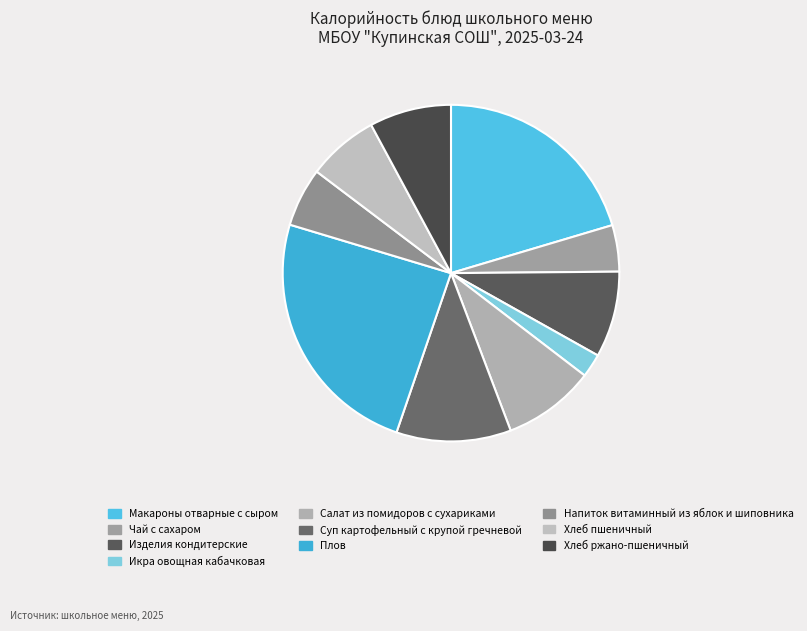

What percentage is the Плов slice, to the nearest percent?

24%